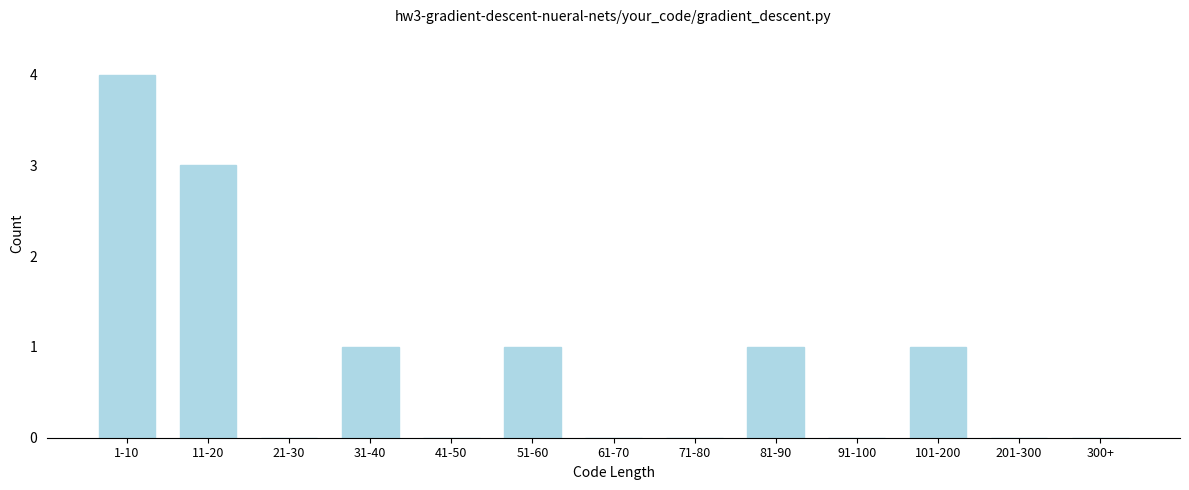

Reading left to right, list all the values displayed in this chart.

1-10=4	11-20=3	21-30=0	31-40=1	41-50=0	51-60=1	61-70=0	71-80=0	81-90=1	91-100=0	101-200=1	201-300=0	300+=0